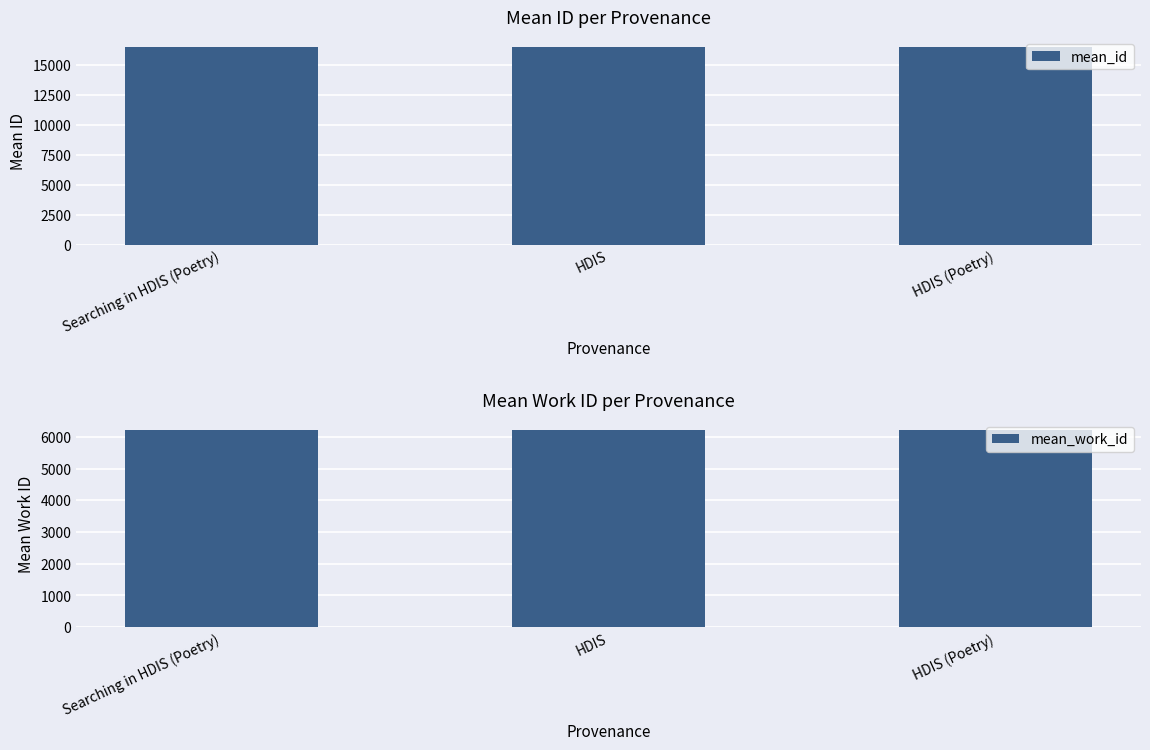

Where does the mean_work_id series first go above 6218?

HDIS